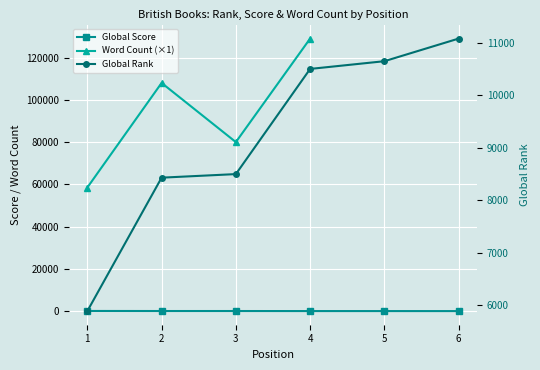

True or false: Word Count (×1) has more than 1 points higher than both neighbors.

False